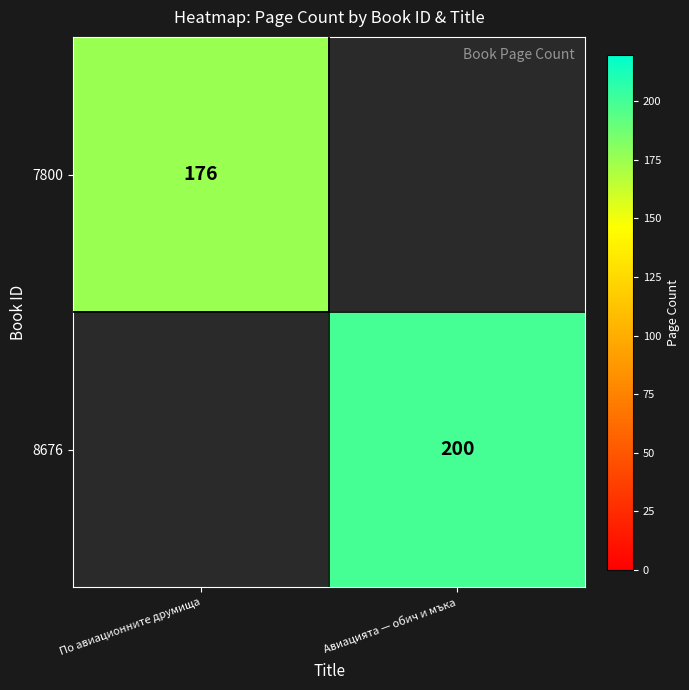

The value of 7800 at По авиационните друмища is 176. True or false?

True